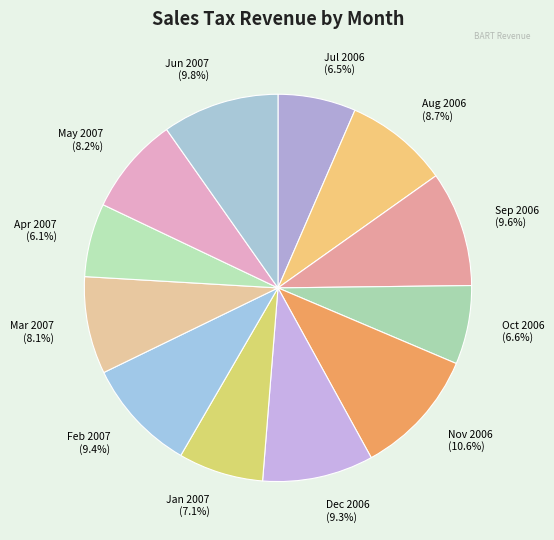

What is the largest slice in the pie chart?

Nov 2006